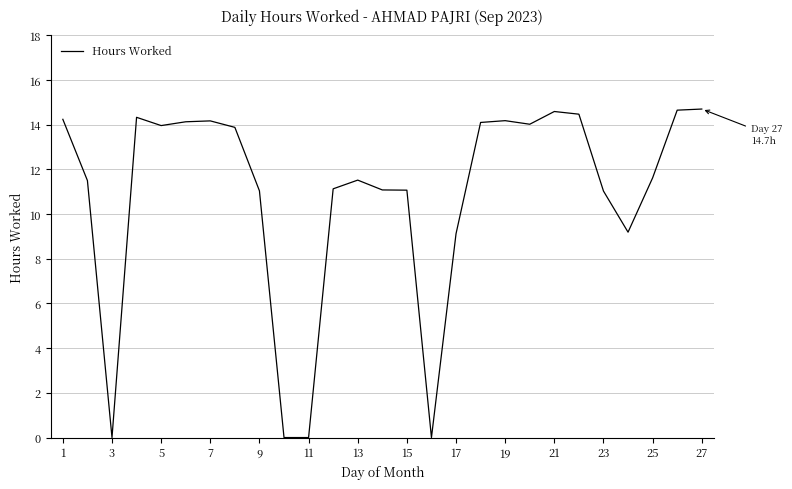

What is the difference between the maximum and minimum values?

14.7